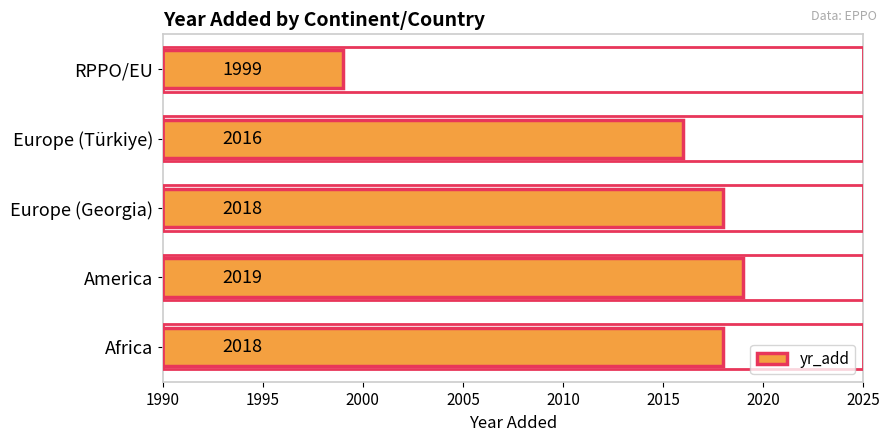

How many bars are there in total?

5